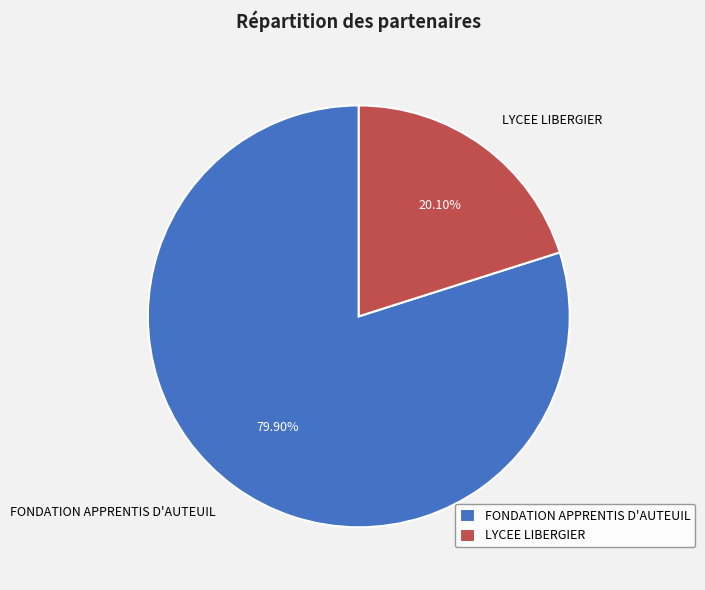

Approximately how many times larger is the value at FONDATION APPRENTIS D'AUTEUIL compared to LYCEE LIBERGIER?

4.0